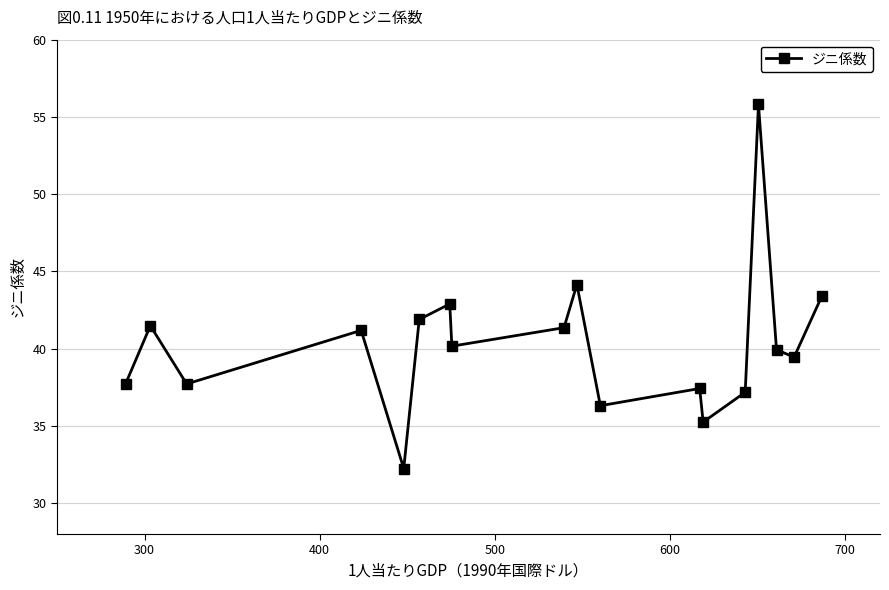

What is the greatest value displayed?

55.8